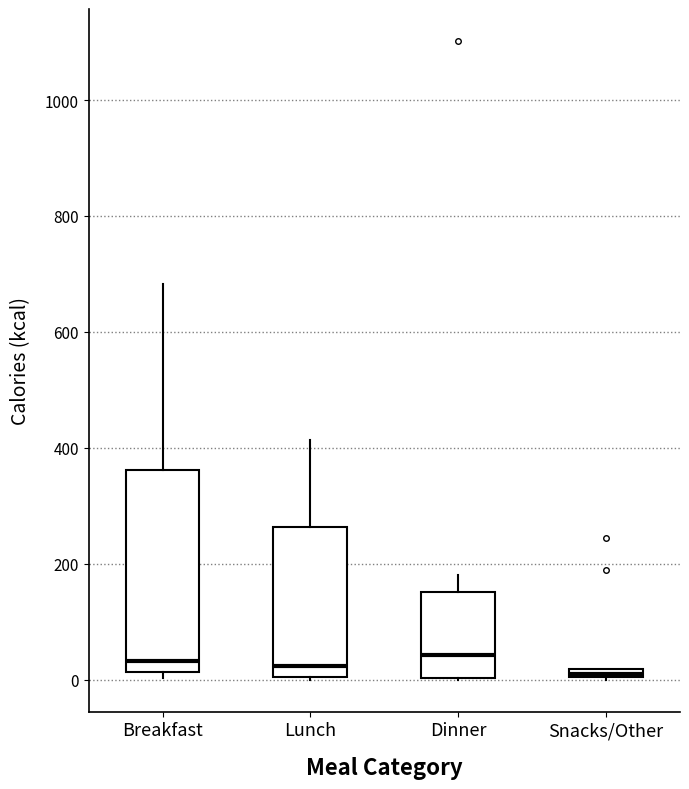

Which box is the tallest, from its lower edge to its upper edge?

Breakfast